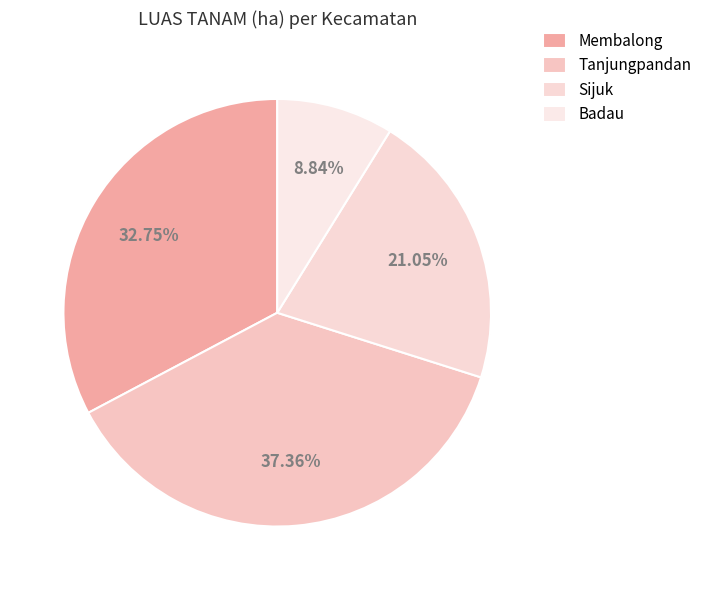

What percentage is the Sijuk slice, to the nearest percent?

21%